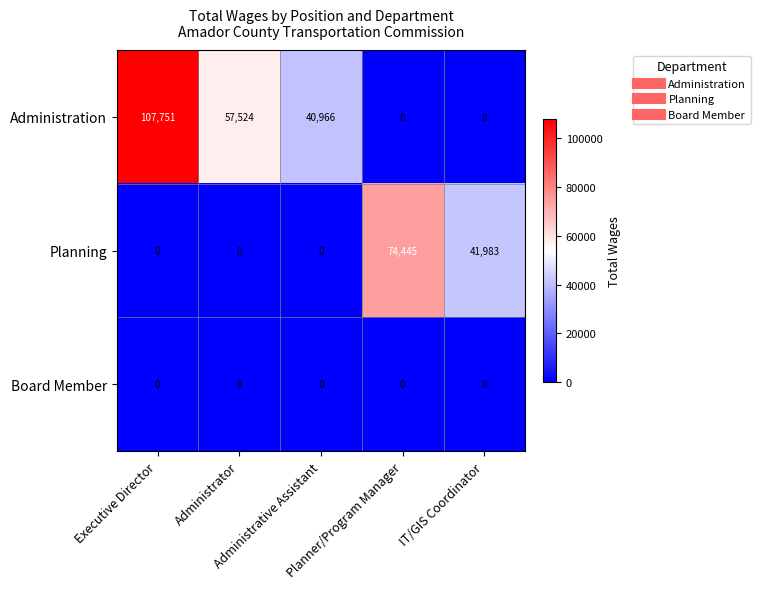

At which category does the chart reach its peak across all series?

Executive Director